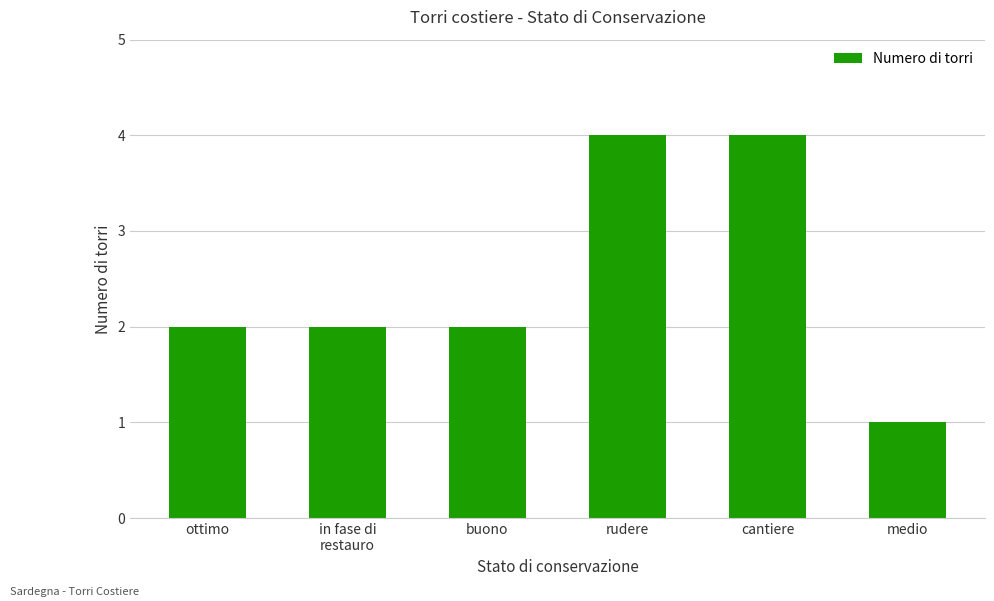

Reading right to left, list all the values displayed in this chart.

medio=1	cantiere=4	rudere=4	buono=2	in fase di
restauro=2	ottimo=2